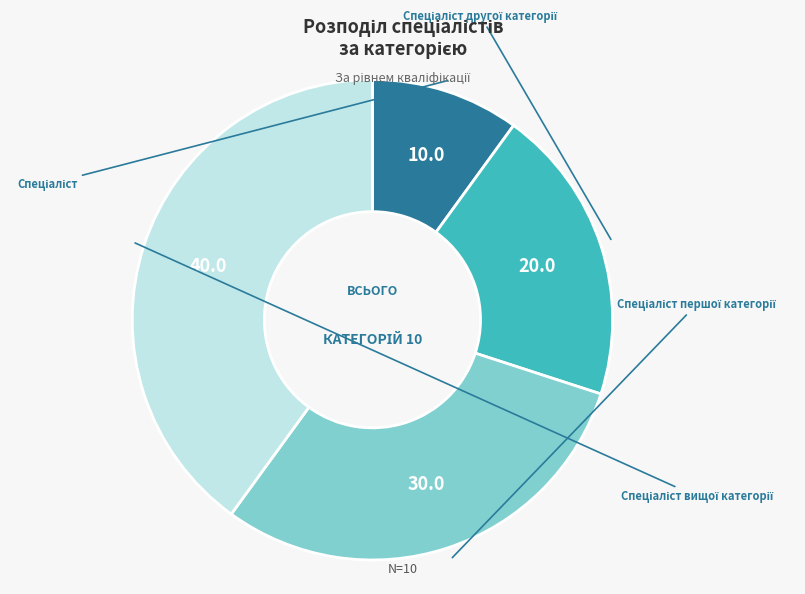

How many slices are in this pie chart?

4